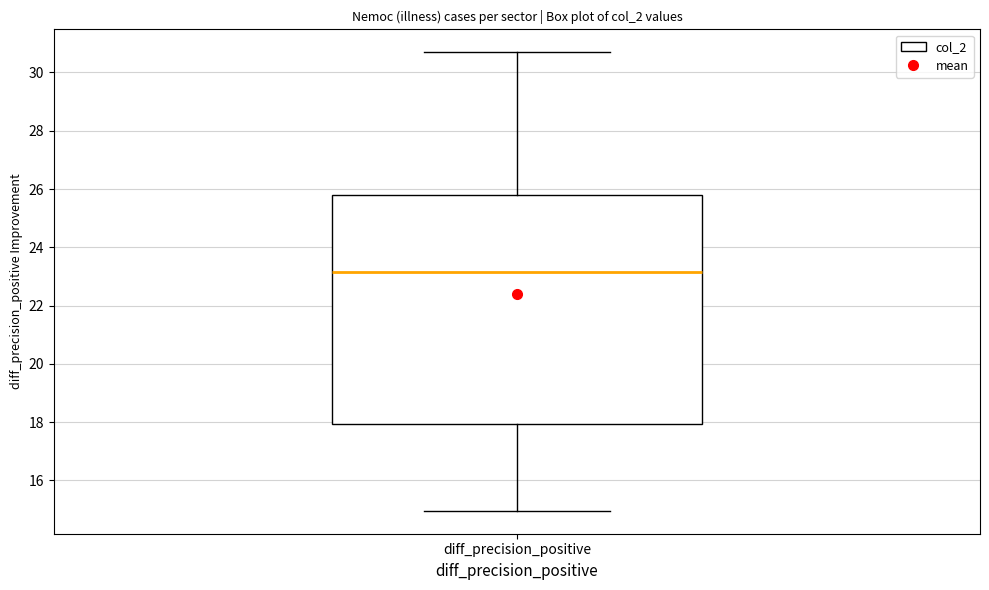

Transcribe this box plot: give where the median line is, the range the box spans, and where the two whiskers end, as read against the y-axis. The values are not printed on the chart, so give them approximately, as read against the axis.

median 23.2, box 18.0 to 25.8, whiskers 15.0 to 30.6